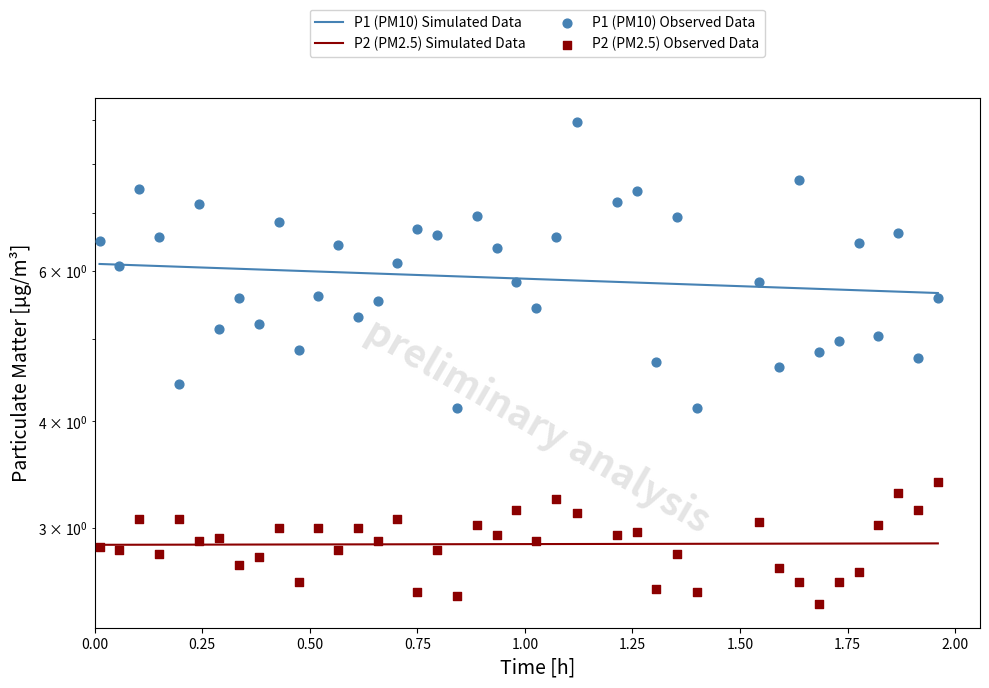

At how many categories does at least one series exceed 7?

6